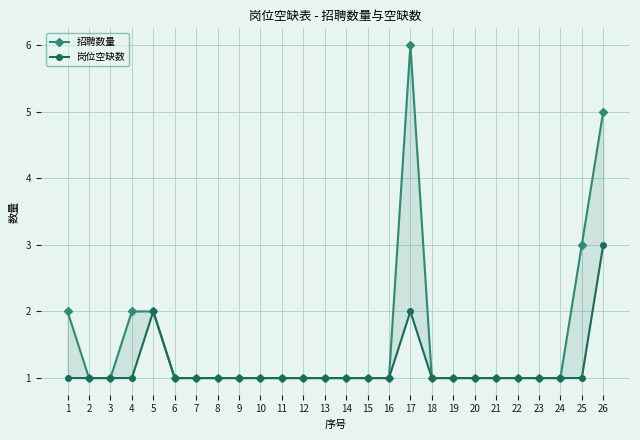

How many 招聘数量 values are between 1 and 2?

23